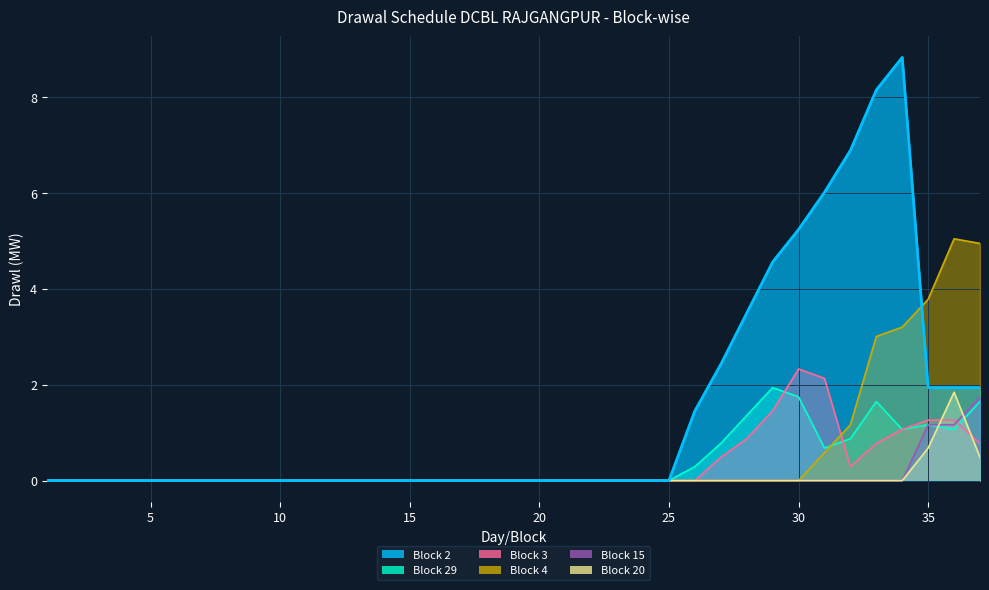

Which series has the widest spread of values?

Block 2